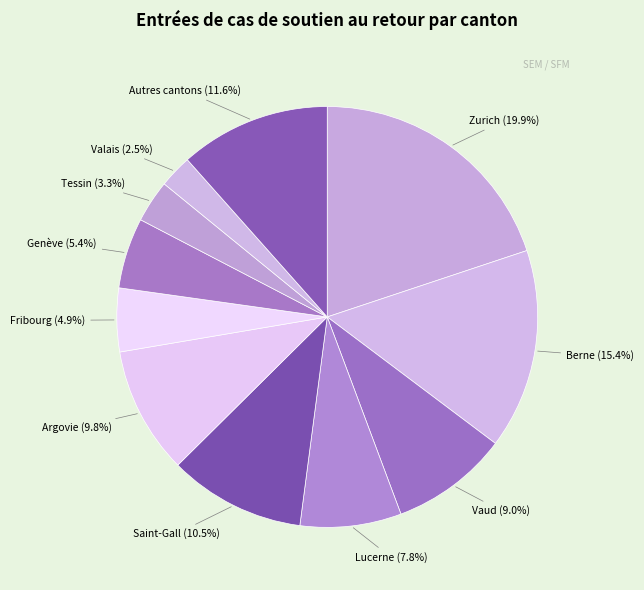

Is there any slice that represents more than half of the pie?

No